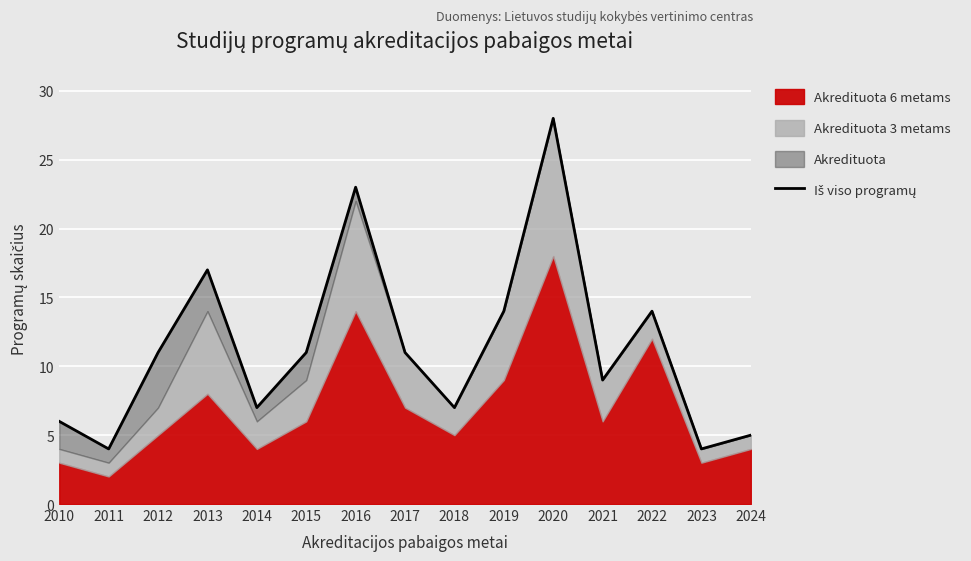

How many lines are shown in the chart?

1